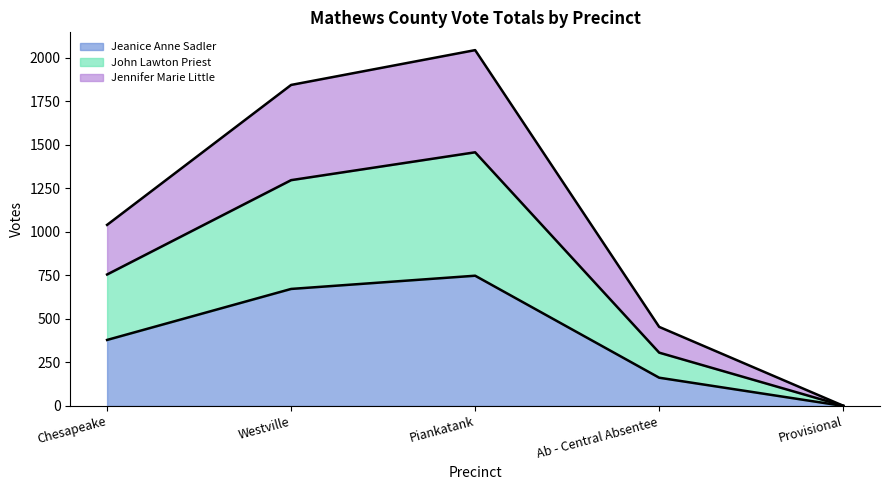

What is the minimum value for Jennifer Marie Little?

1